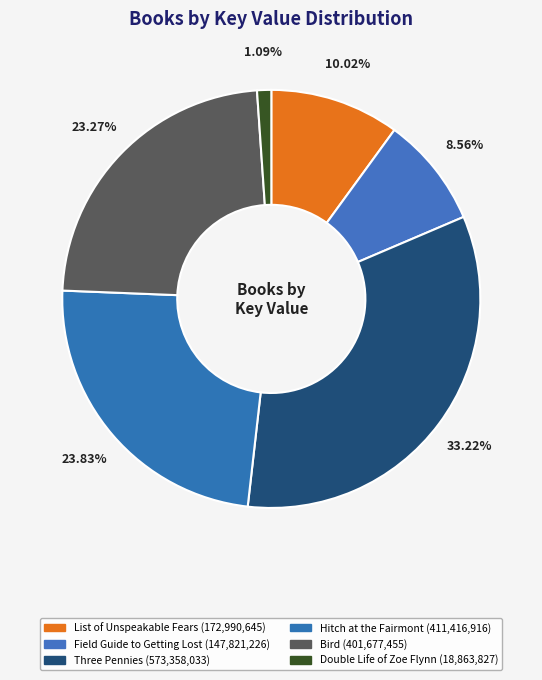

Rank the categories by value from highest to lowest.

Three Pennies, Hitch at the Fairmont, Bird, List of Unspeakable Fears, Field Guide to Getting Lost, Double Life of Zoe Flynn